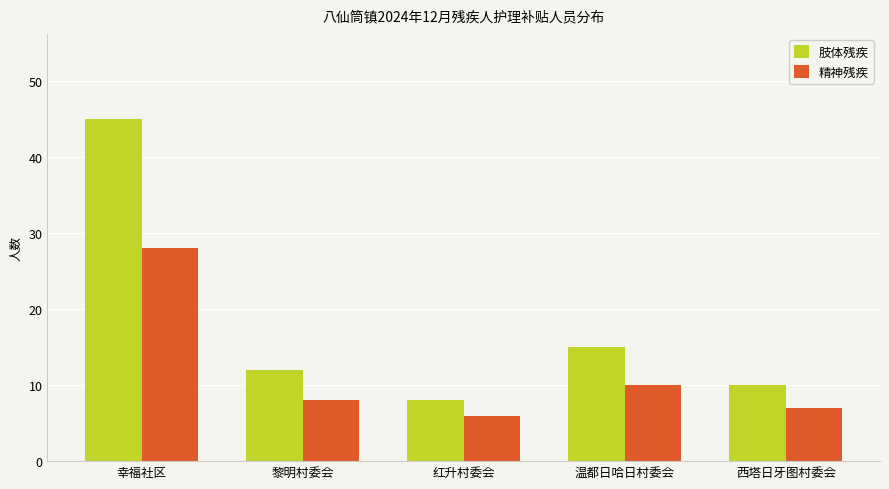

What is the label of the 5th bar from the left?

西塔日牙图村委会